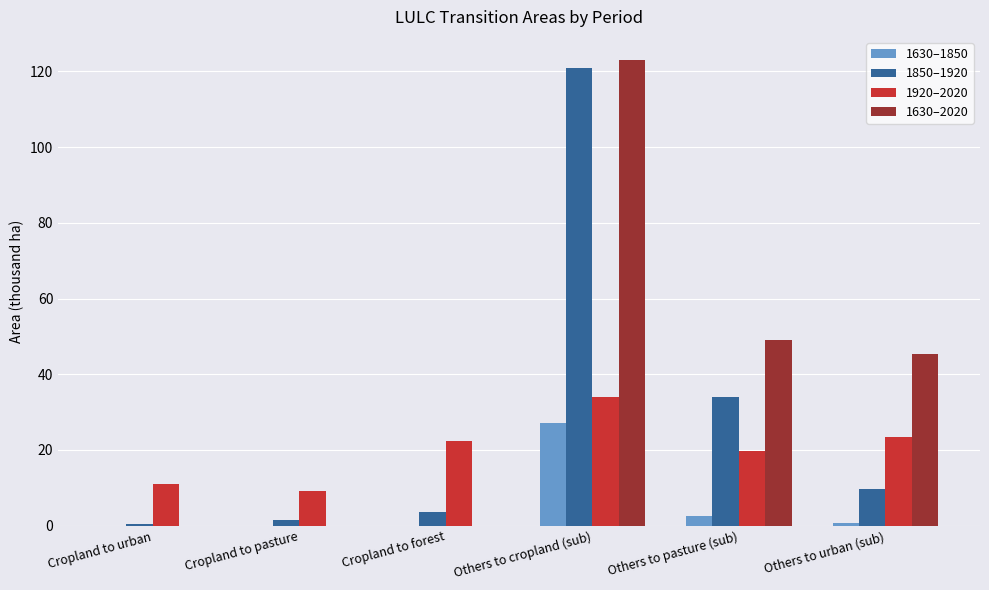

How many groups of bars are there?

6